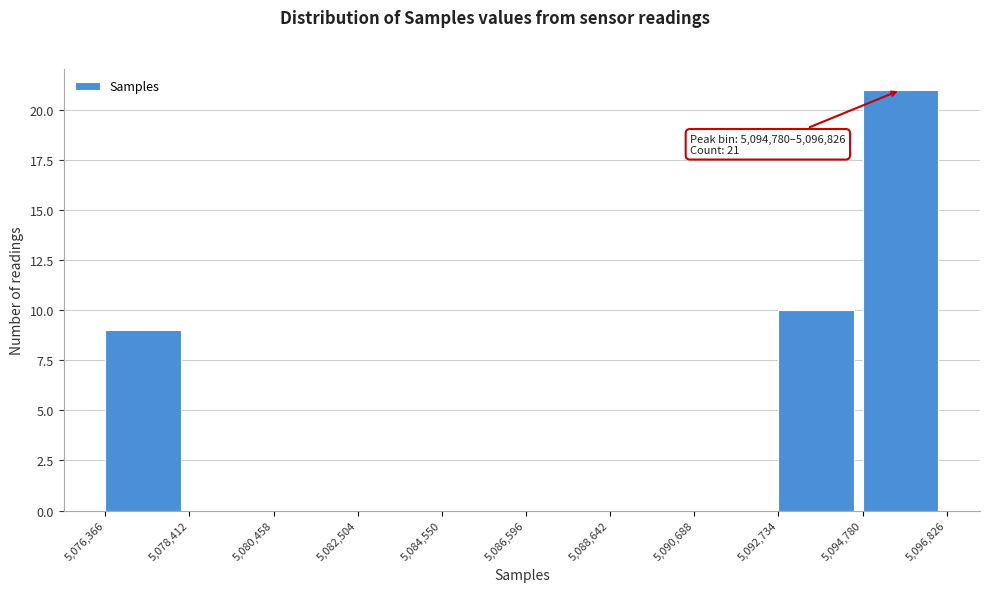

Which range on the x-axis has the tallest bar?

5,094,780 to 5,096,826